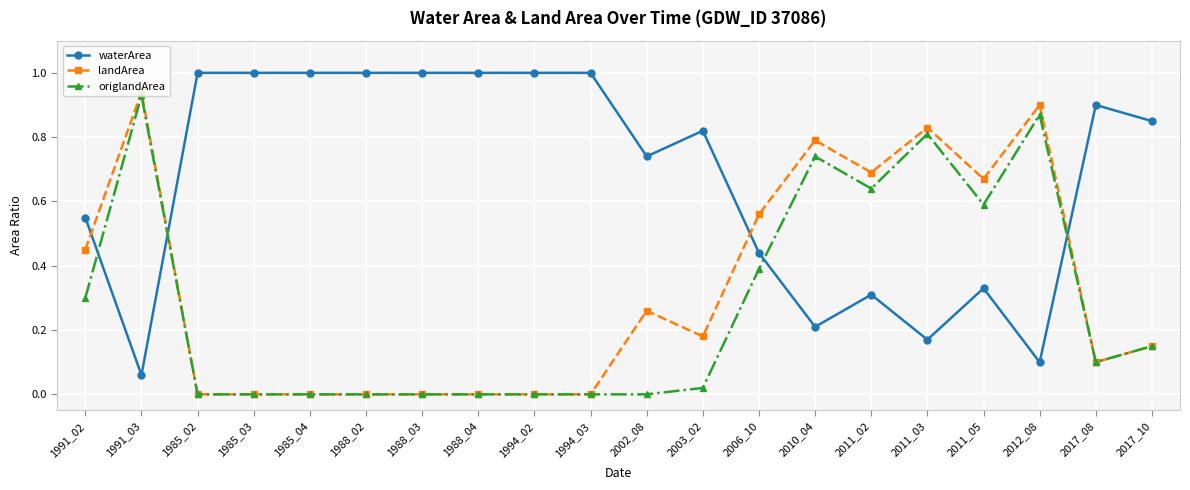

At which category does origlandArea reach its first local peak?

1991_03